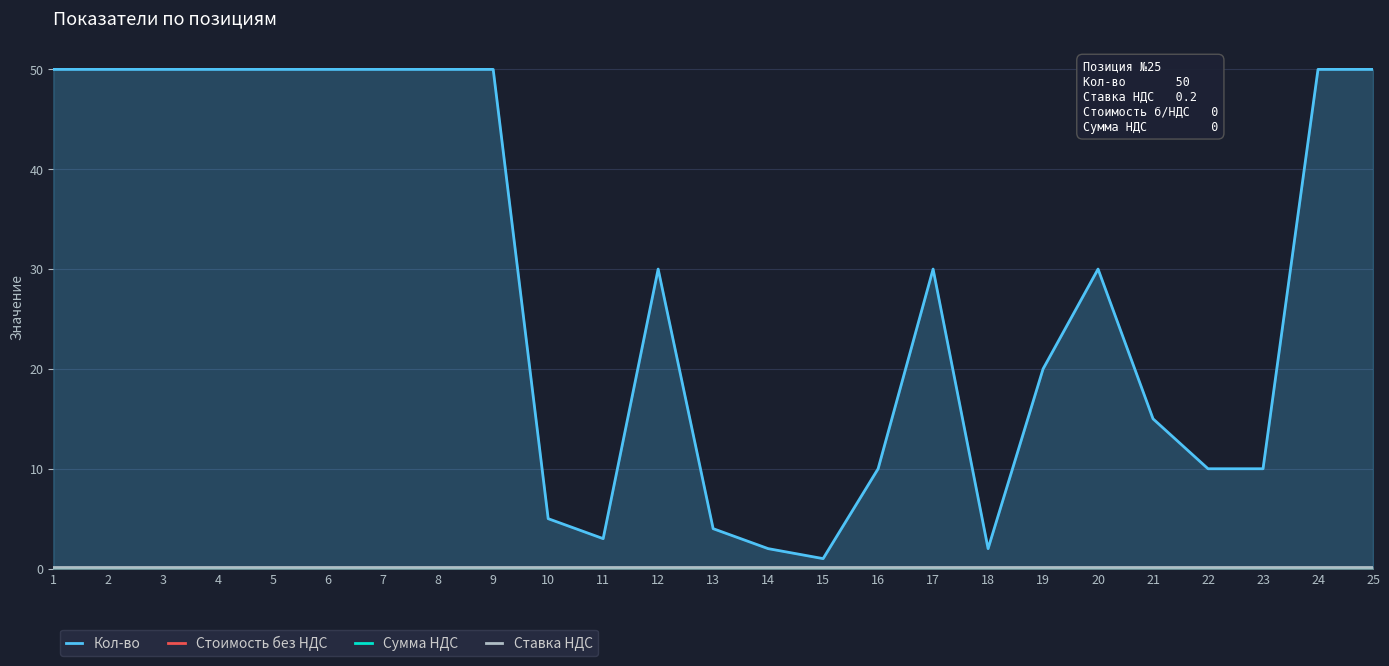

Which category has the highest value in the Сумма НДС series?

1